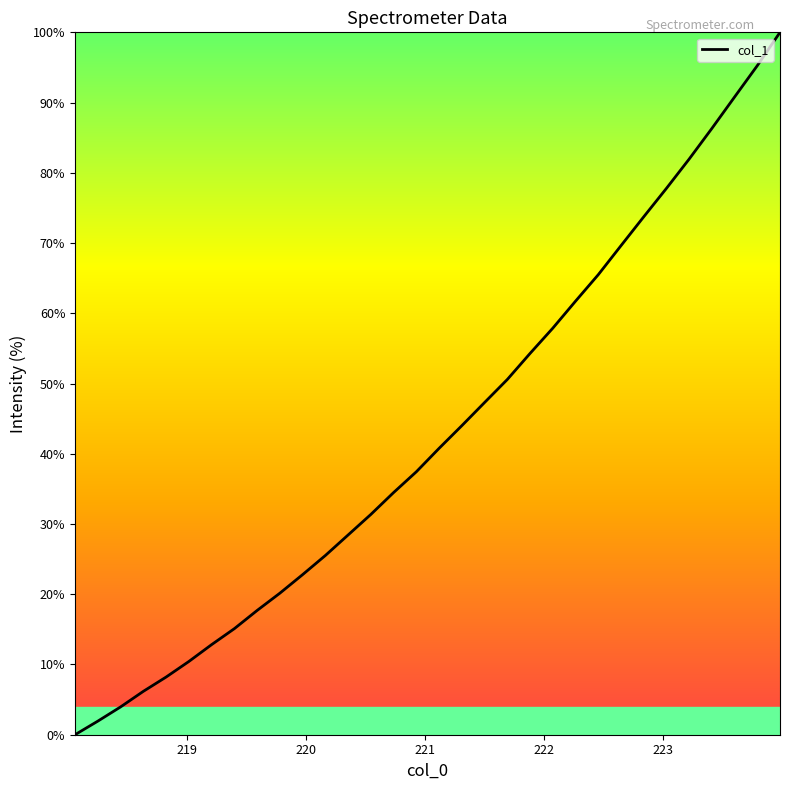

What is the maximum value shown in the chart?

100.0